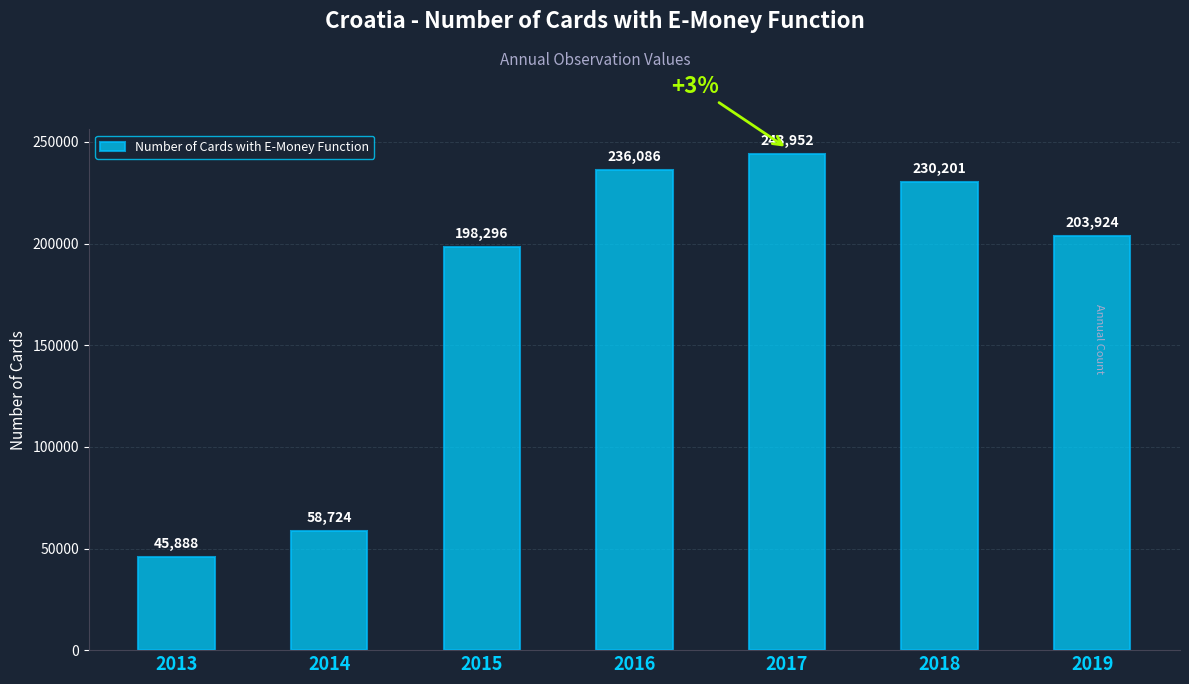

What is the difference between the values at 2016 and 2018?

5885